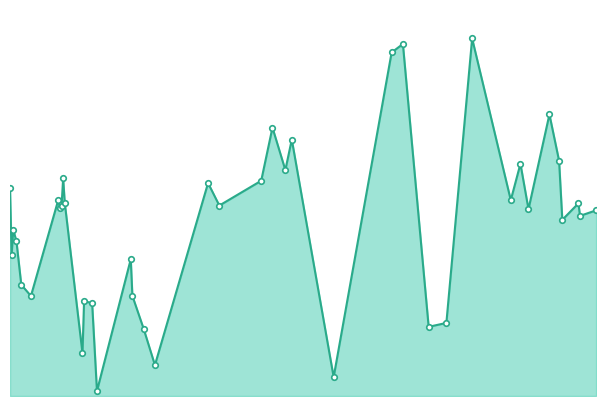

True or false: there are more than 2 points higher than both neighbors.

True